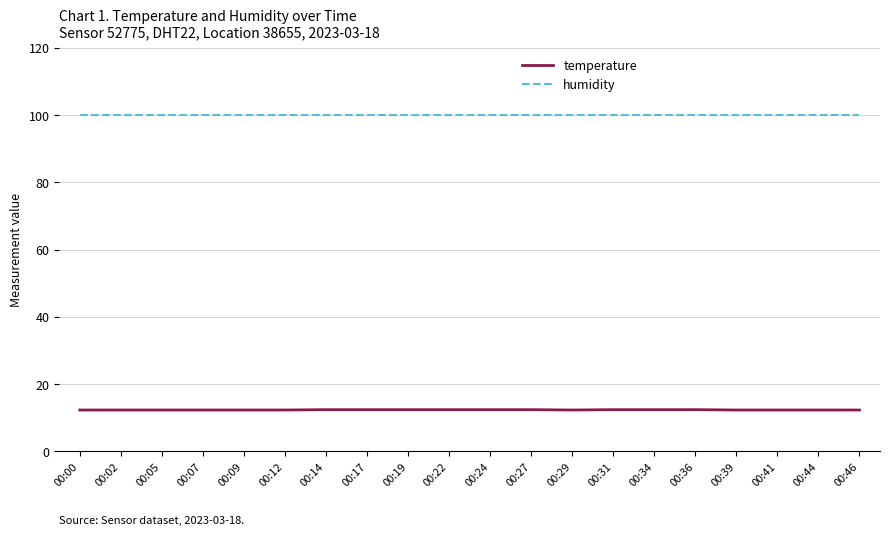

Rank the series by their maximum value, from highest to lowest.

humidity, temperature